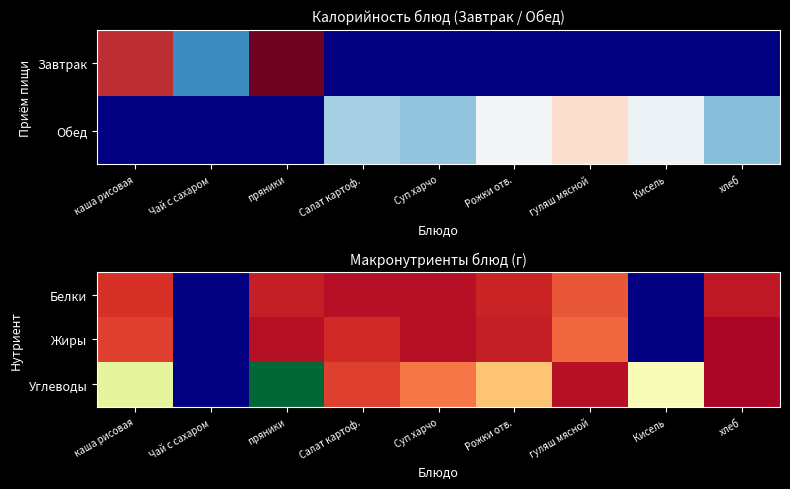

List the series in order of their overall mean, highest first.

Белки, Жиры, Углеводы